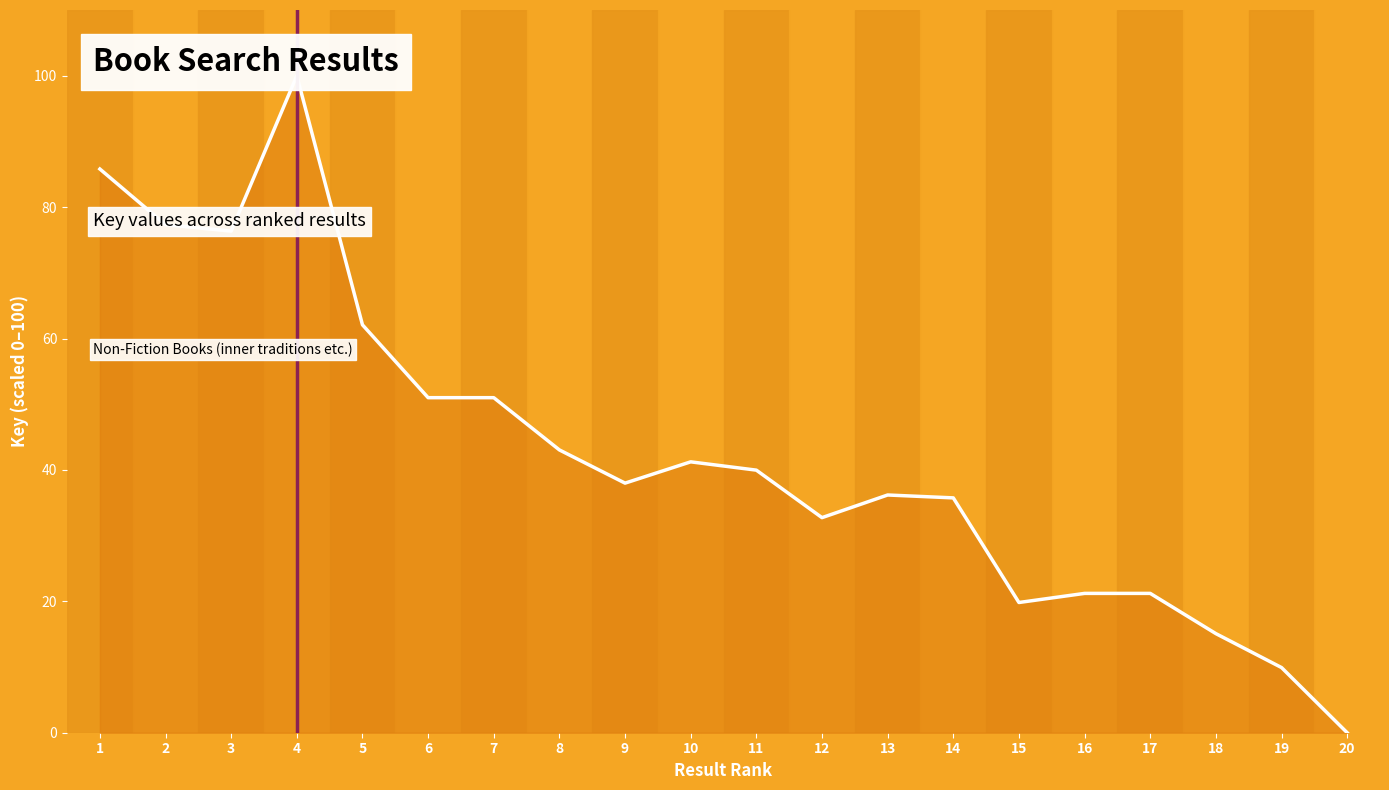

Reading left to right, transcribe all the data shown in this chart.

1=85.8	2=77.3	3=76.3	4=100.0	5=62.1	6=51.0	7=51.0	8=43.0	9=38.0	10=41.2	11=40.0	12=32.7	13=36.2	14=35.7	15=19.8	16=21.2	17=21.2	18=15.1	19=9.9	20=0.0